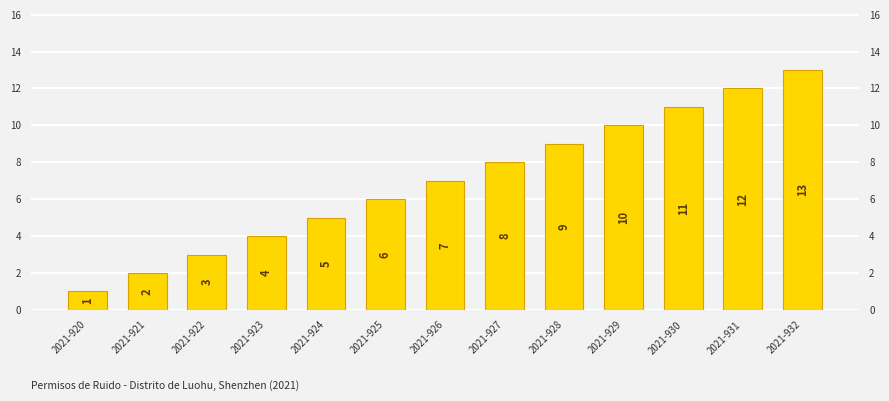

How many distinct data groups are displayed?

1